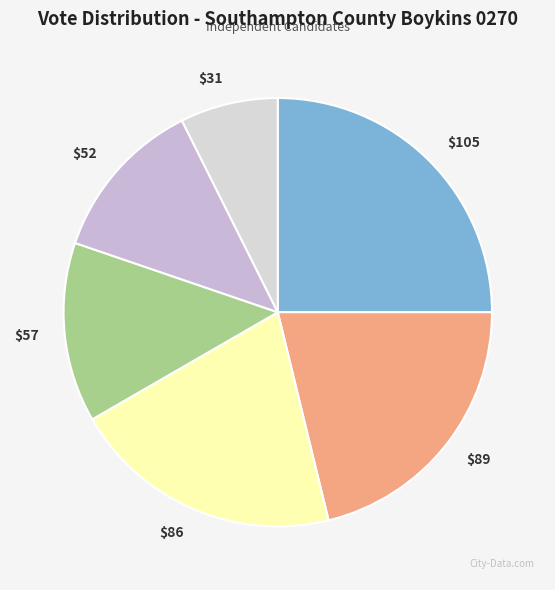

To the nearest percent, what is the average slice percentage?

17%